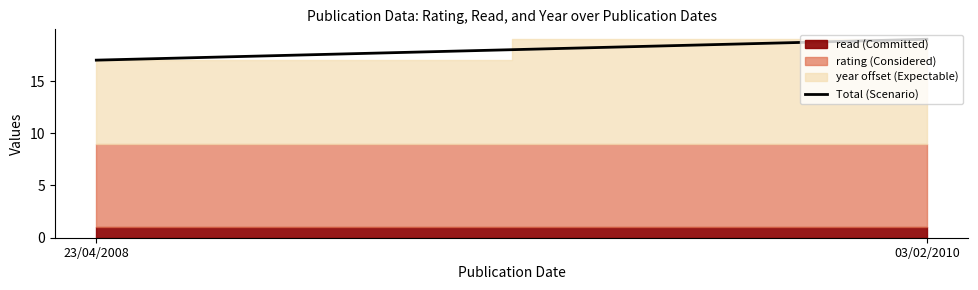

List the labels in order of value, largest first.

03/02/2010, 23/04/2008